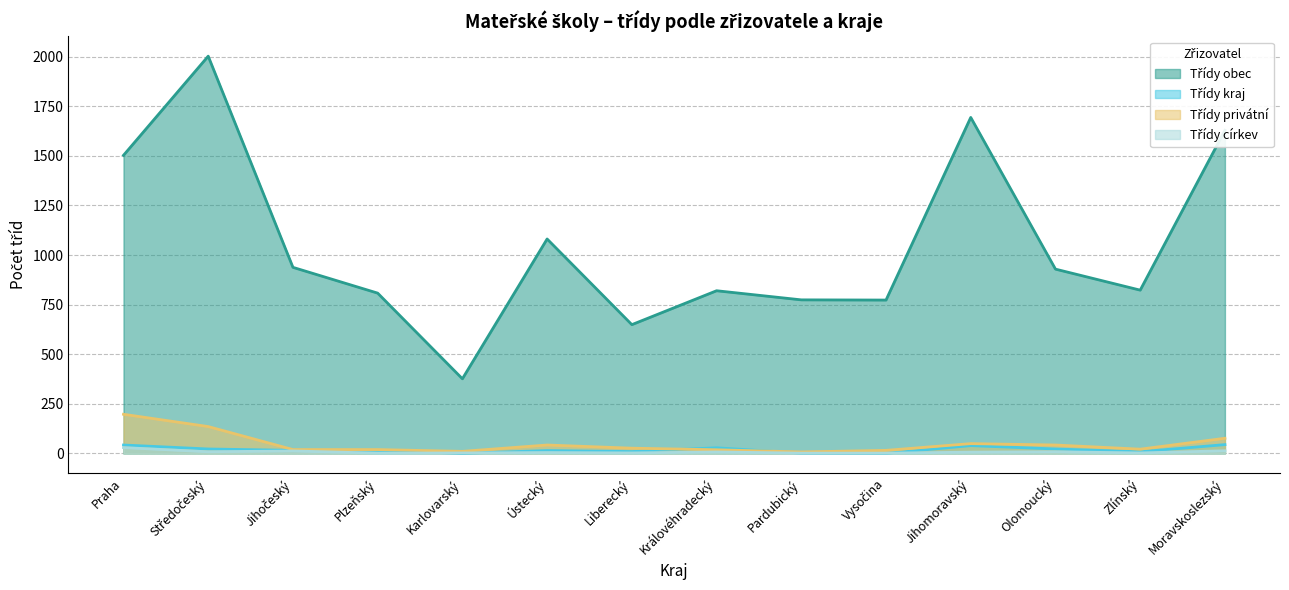

How many values in the Třídy privátní series exceed 26?

6